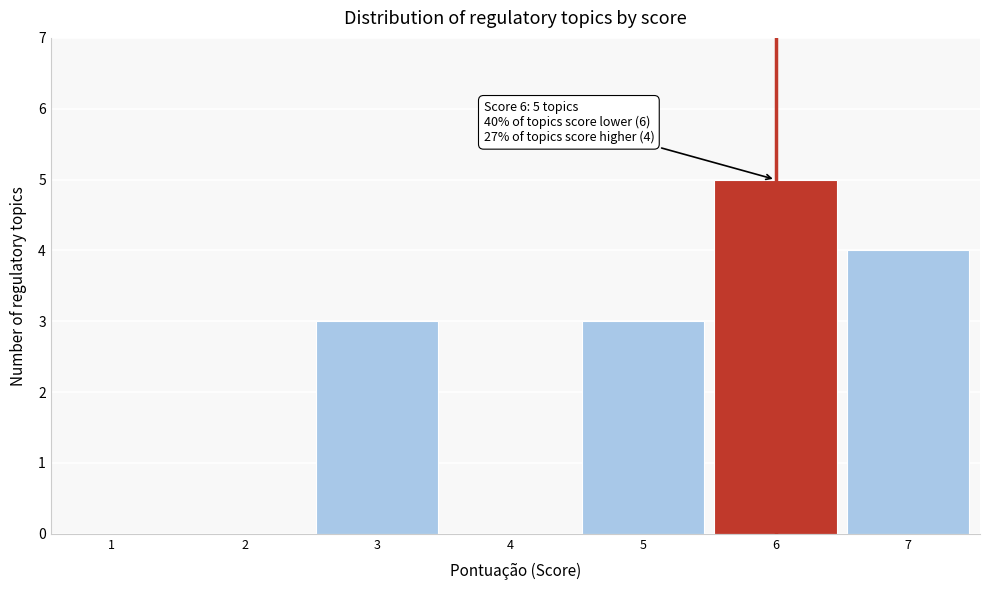

Reading left to right, list all the values displayed in this chart.

1=0	2=0	3=3	4=0	5=3	6=5	7=4